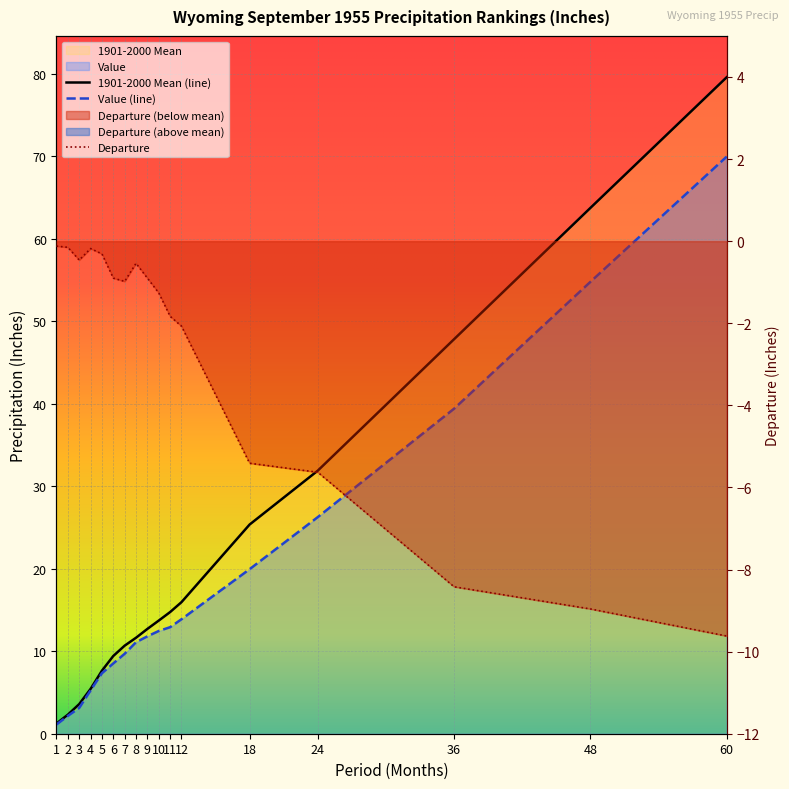

What is the total value across all series at 48?

109.5